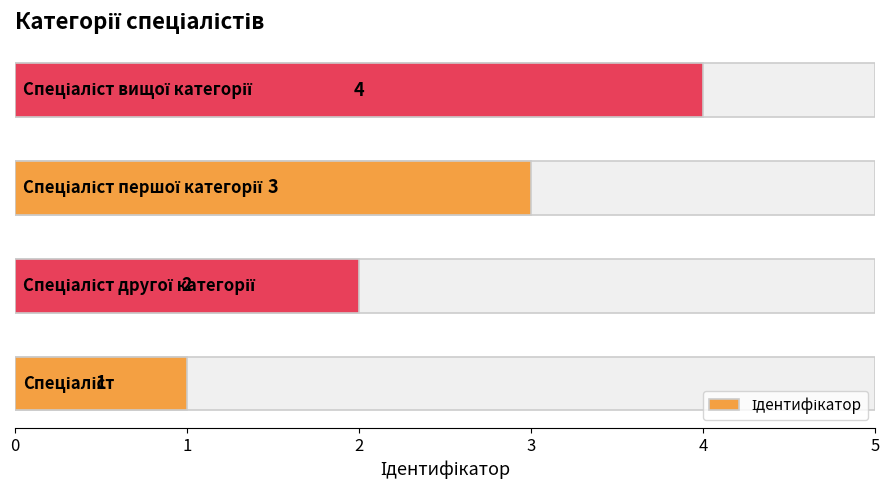

Reading left to right, transcribe all the data shown in this chart.

1	2	3	4